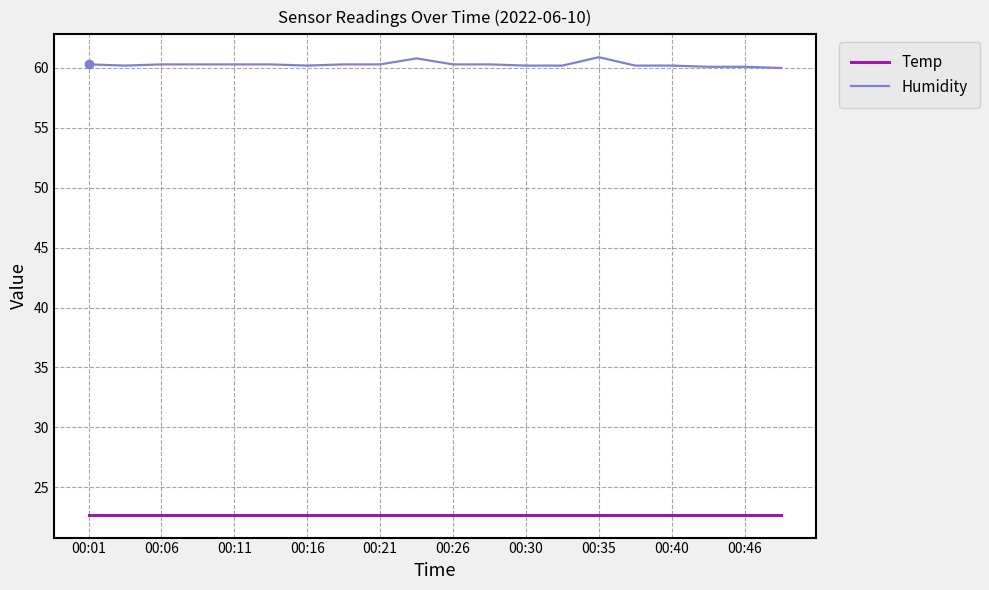

What is the difference between the maximum and minimum values in the Humidity series?

0.9